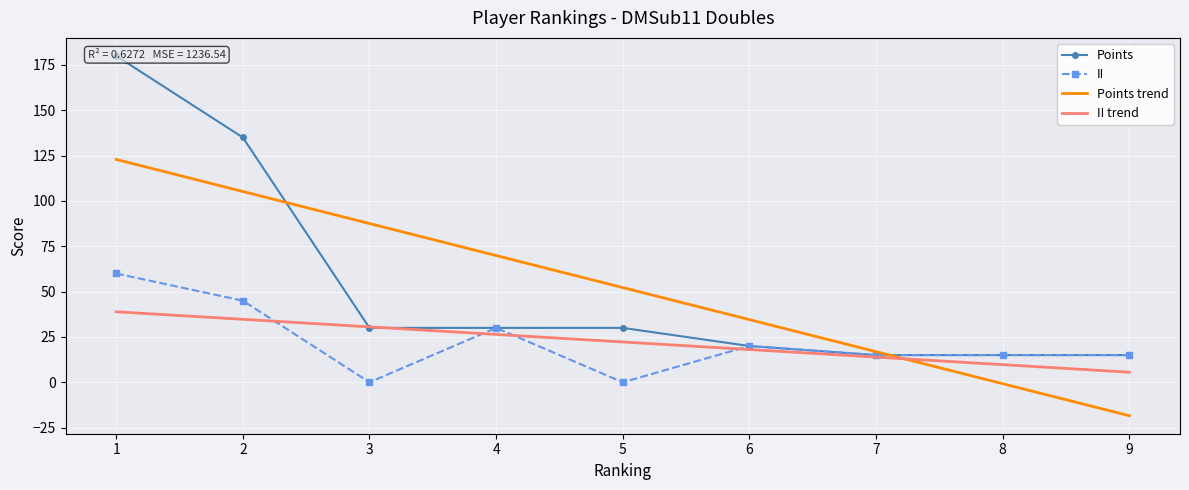

The II series shows 20.0 at 6. True or false?

True